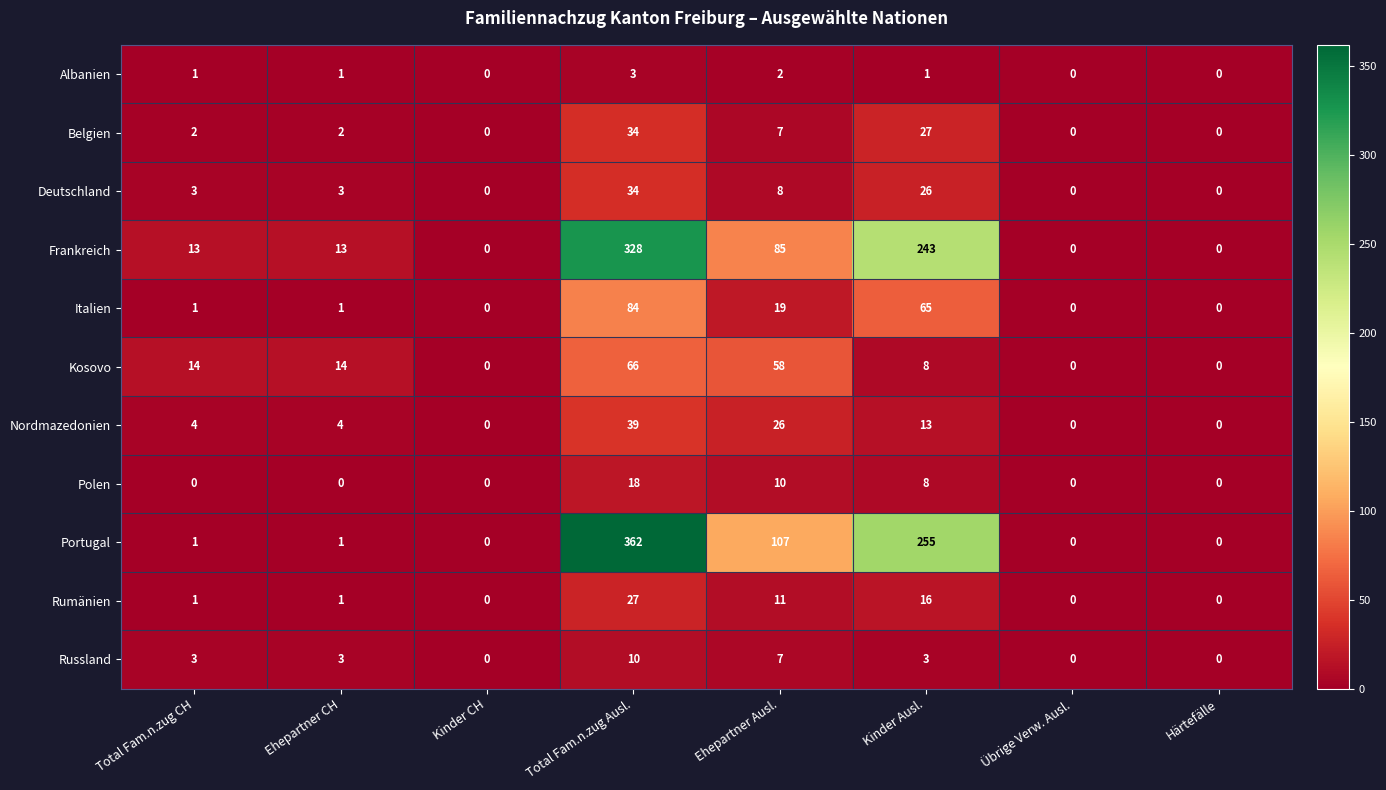

What is the sum of the Nordmazedonien values at Ehepartner CH and Härtefälle?

4